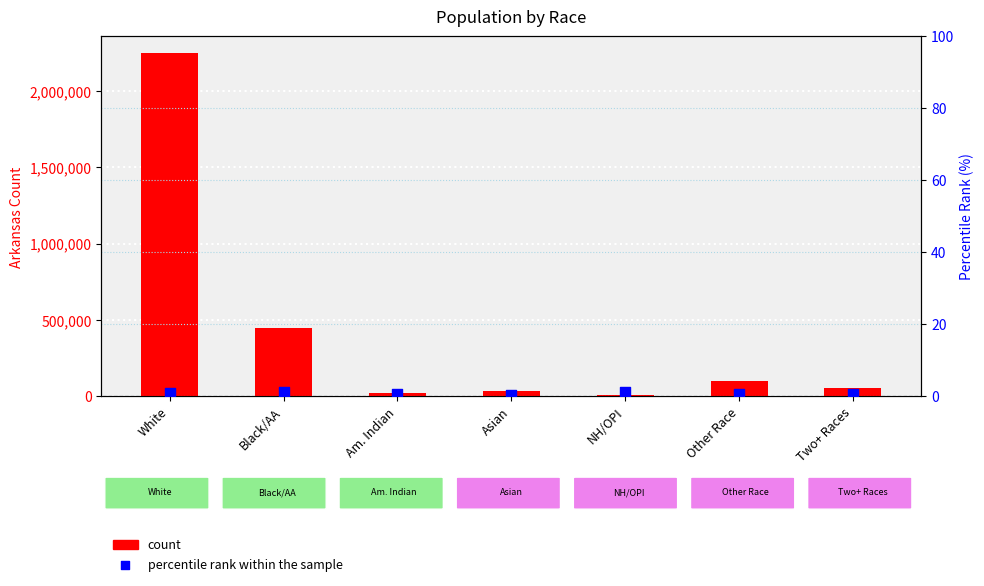

Which series has the widest spread of Y values?

count